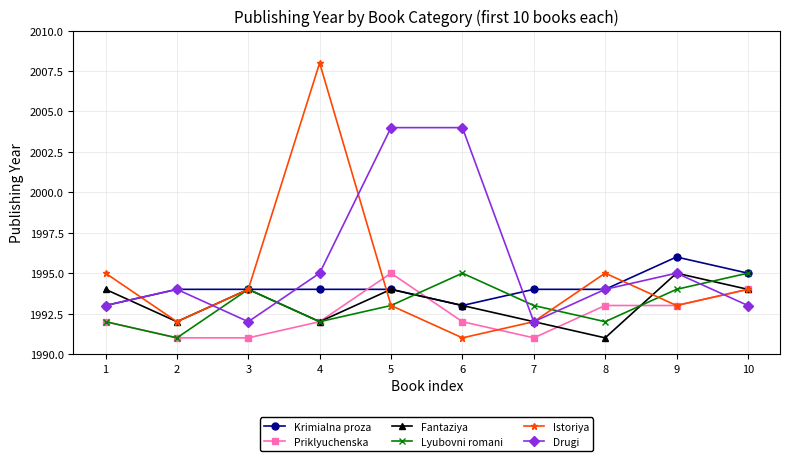

What is the average value of the Istoriya series?

1995